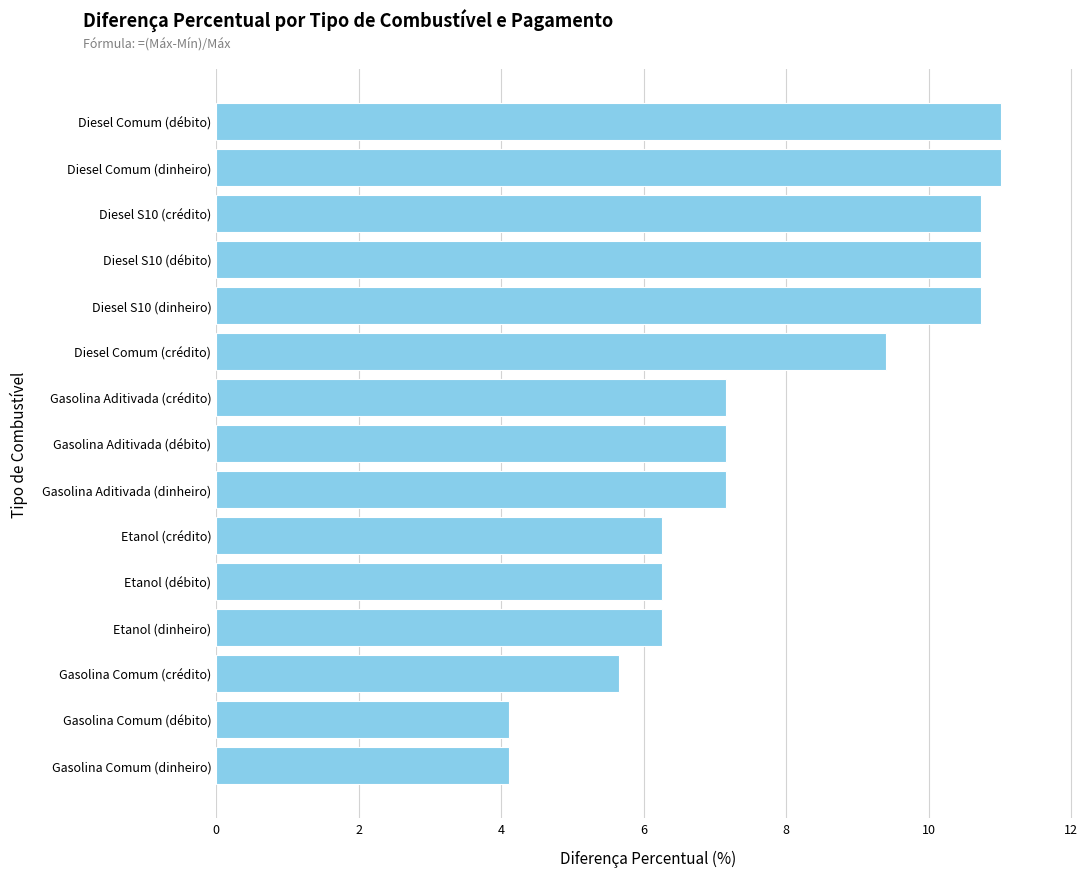

The chart shows a value of 8.5 at Gasolina Comum (crédito). True or false?

False